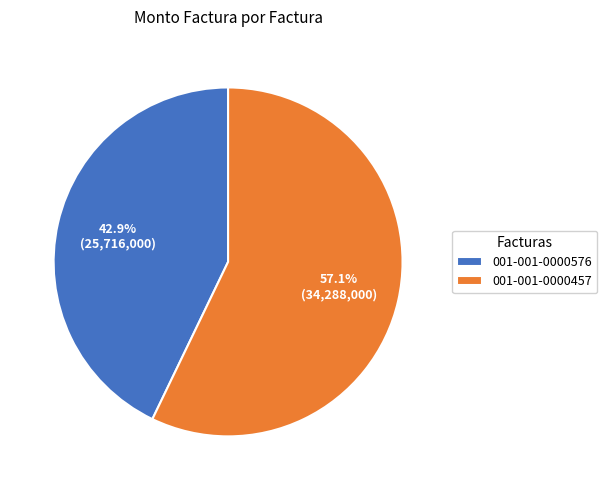

To the nearest percent, what portion does 001-001-0000457 represent?

57%